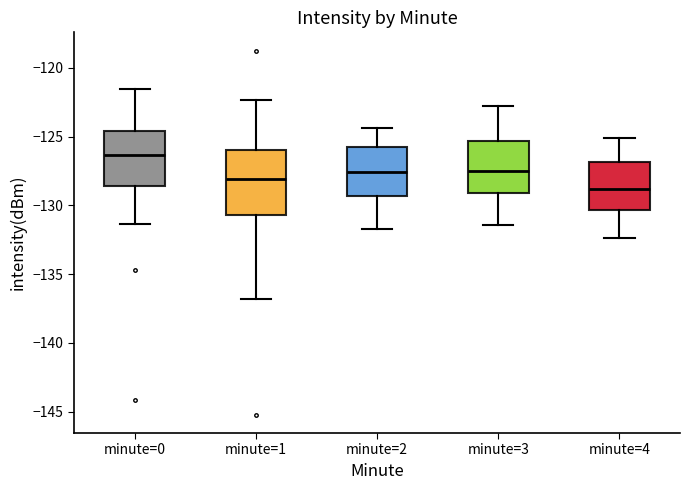

Reading left to right, transcribe this box plot: for each box, give where its median line is, the range the box spans, and where its two whiskers end, as read against the y-axis. The values are not printed on the chart, so give them approximately, as read against the axis.

minute=0: median -126.5, box -128.5 to -124.5, whiskers -131.5 to -121.5
minute=1: median -128.0, box -130.5 to -126.0, whiskers -137.0 to -122.5
minute=2: median -127.5, box -129.5 to -125.5, whiskers -131.5 to -124.5
minute=3: median -127.5, box -129.0 to -125.5, whiskers -131.5 to -123.0
minute=4: median -129.0, box -130.5 to -127.0, whiskers -132.5 to -125.0